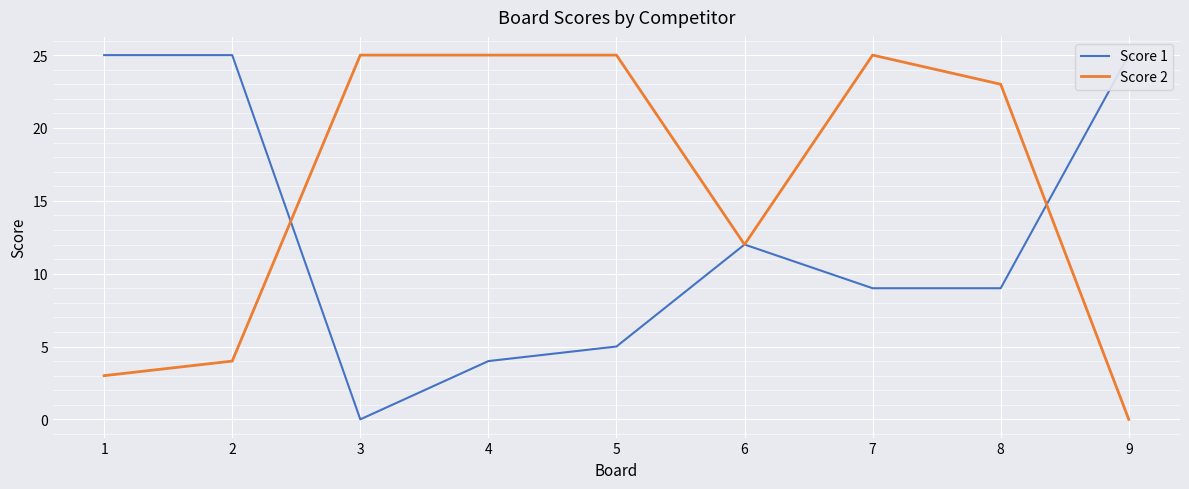

Which category has the lowest value in the Score 1 series?

3